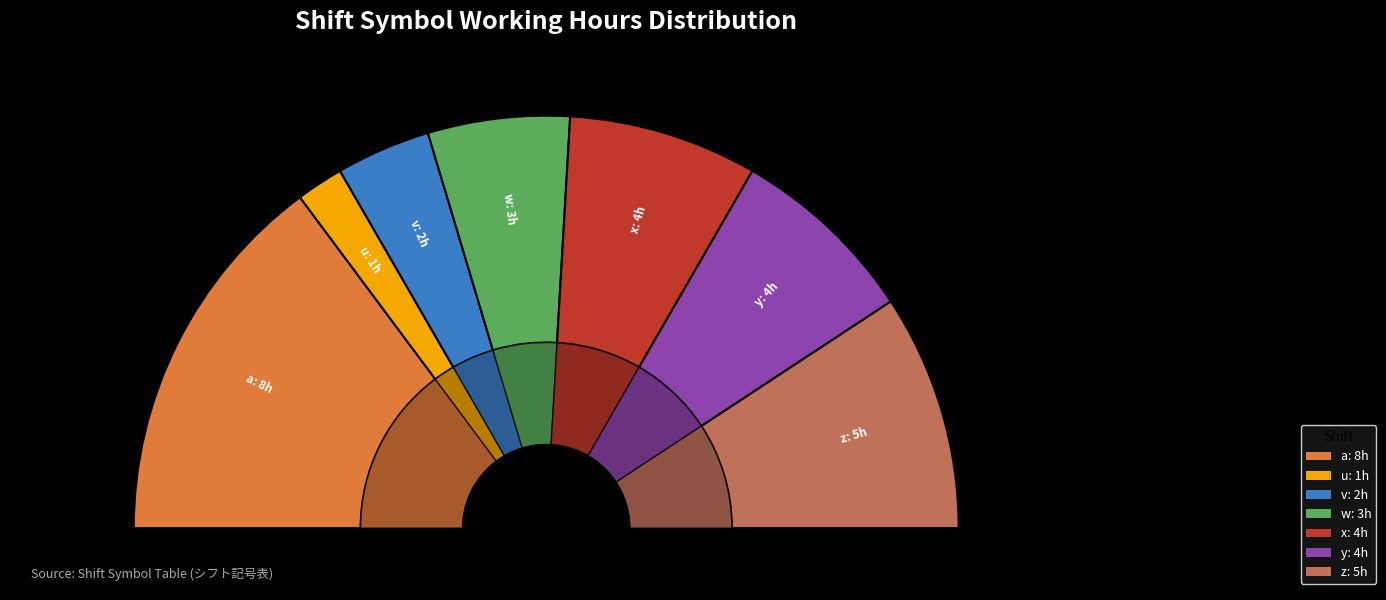

To the nearest percent, what is the difference between the x and u slice percentages?

11%